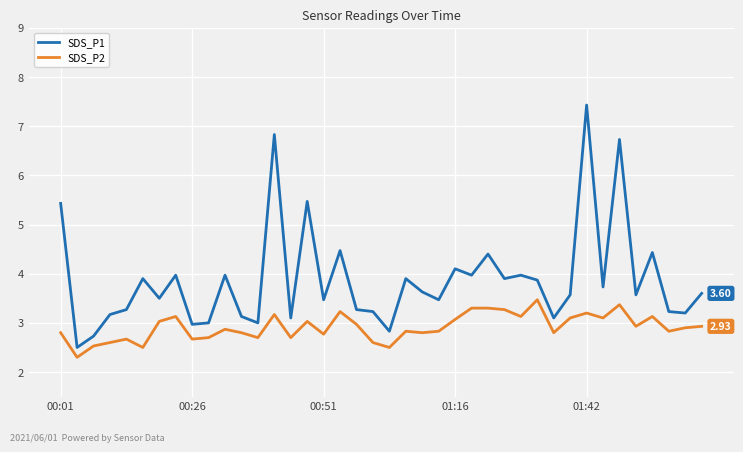

What is the average value of the SDS_P2 series?

2.9